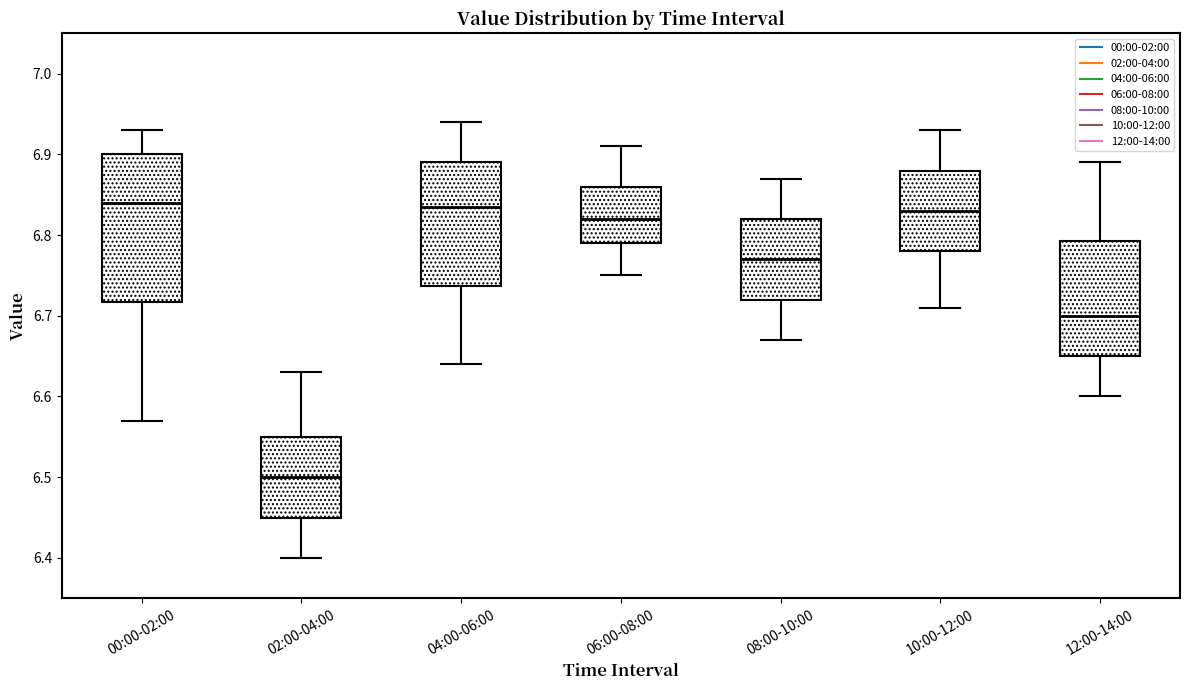

Reading left to right, read every box against the y-axis: the position of its median line, the range the box covers, and the ends of its whiskers. The values are not printed on the chart, so give them approximately, as read against the axis.

00:00-02:00: median 6.84, box 6.72 to 6.90, whiskers 6.57 to 6.93
02:00-04:00: median 6.50, box 6.45 to 6.55, whiskers 6.40 to 6.63
04:00-06:00: median 6.84, box 6.74 to 6.89, whiskers 6.64 to 6.94
06:00-08:00: median 6.82, box 6.79 to 6.86, whiskers 6.75 to 6.91
08:00-10:00: median 6.77, box 6.72 to 6.82, whiskers 6.67 to 6.87
10:00-12:00: median 6.83, box 6.78 to 6.88, whiskers 6.71 to 6.93
12:00-14:00: median 6.70, box 6.65 to 6.79, whiskers 6.60 to 6.89